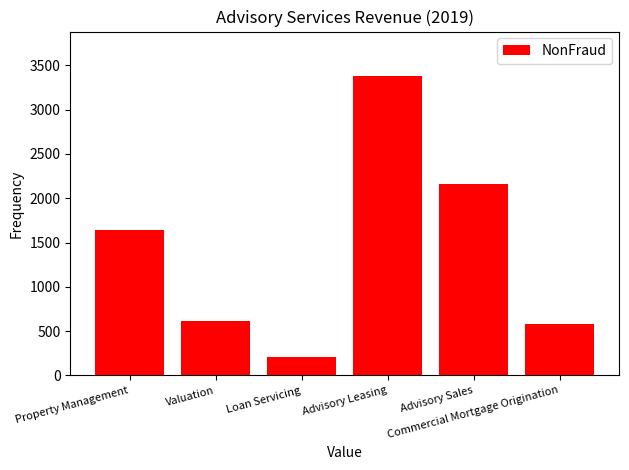

How many data points are less than 1636?

3